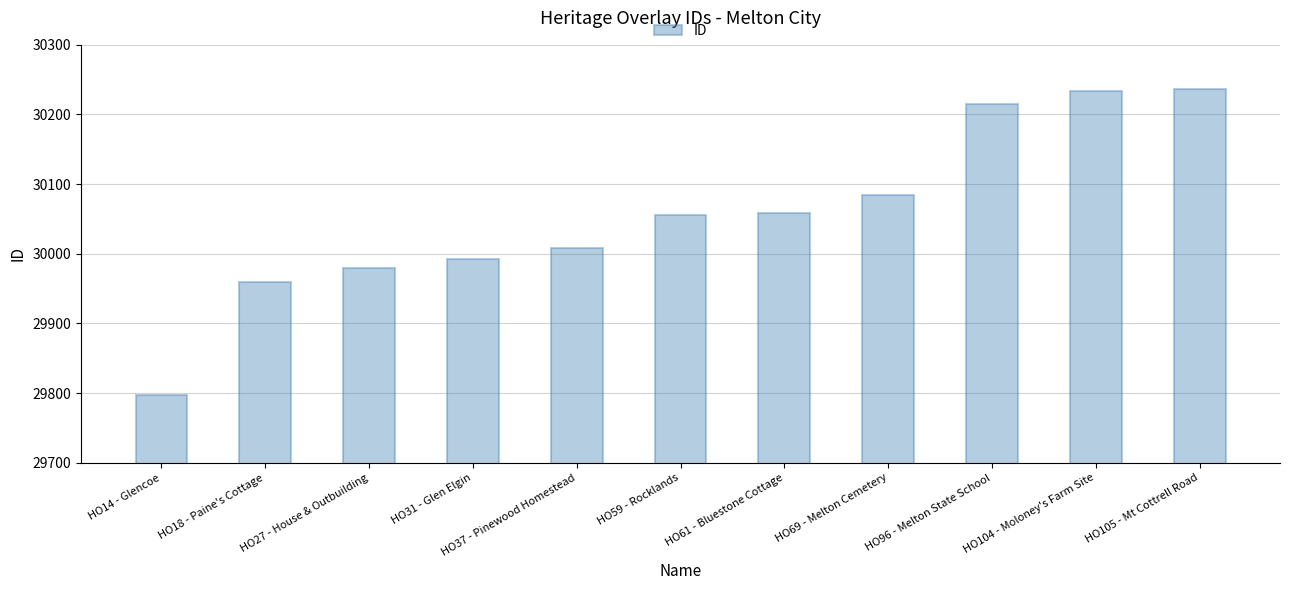

What is the maximum value shown in the chart?

30236